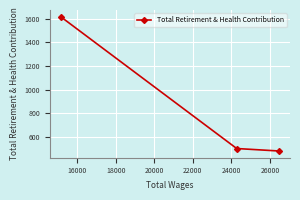

Is this an area chart (filled region under the line)?

No